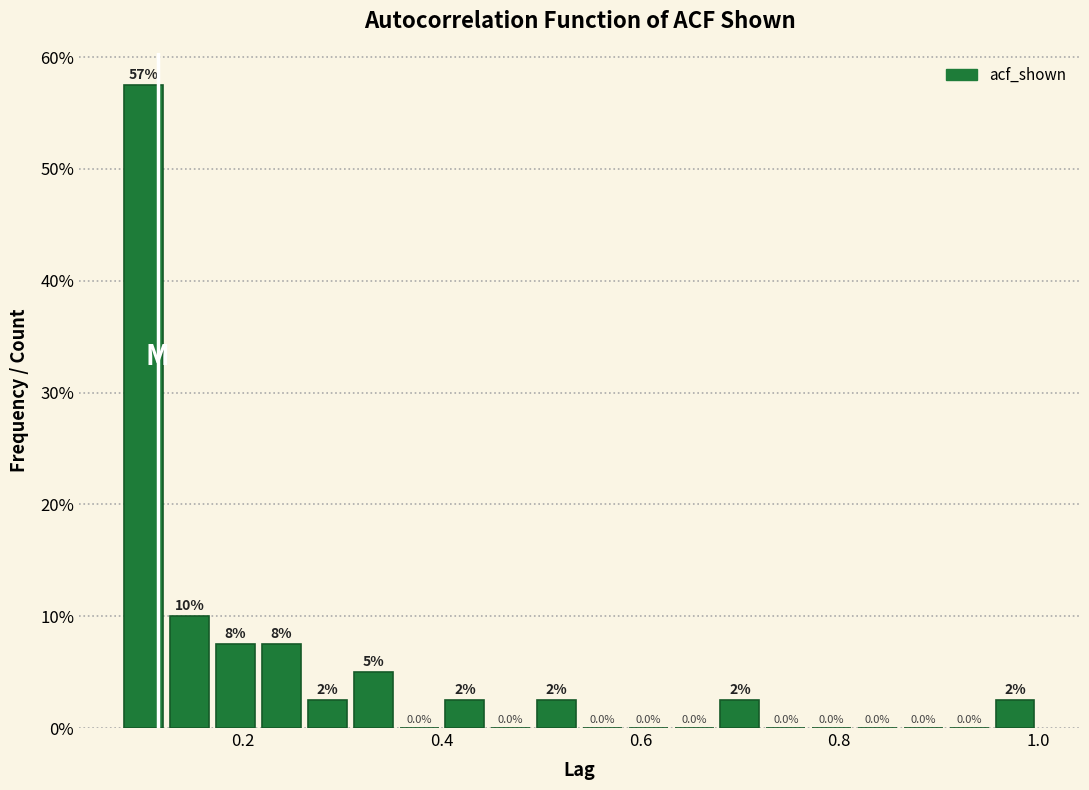

Around what value on the x-axis is the tallest bar? Give the approximate position of its centre, as read against the axis.

0.10